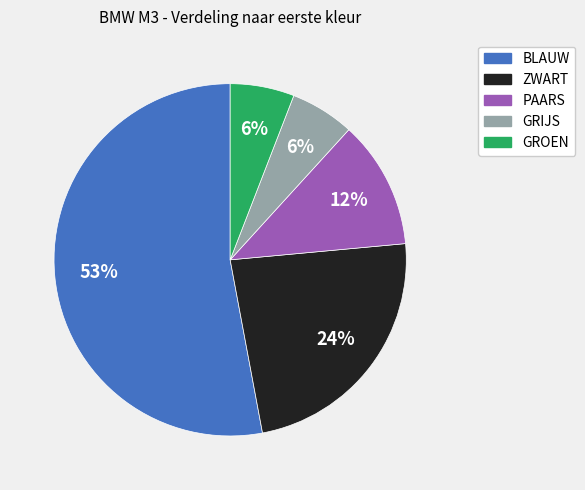

Do GROEN and GRIJS together represent more than half of the pie?

No